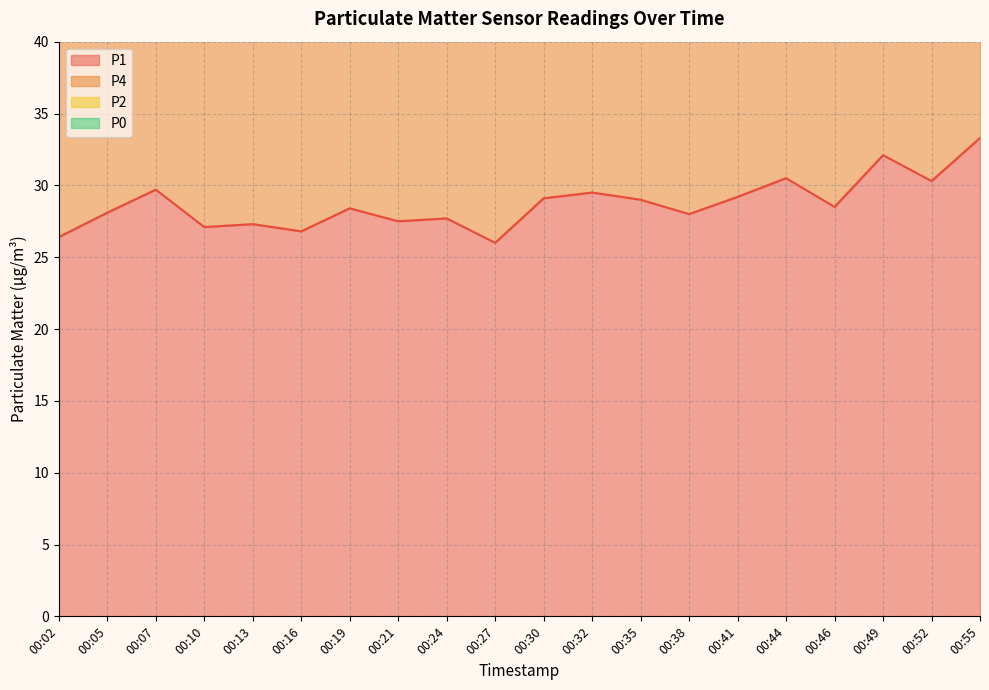

At 00:05, list the series in order from smallest to largest.

P1, P4, P2